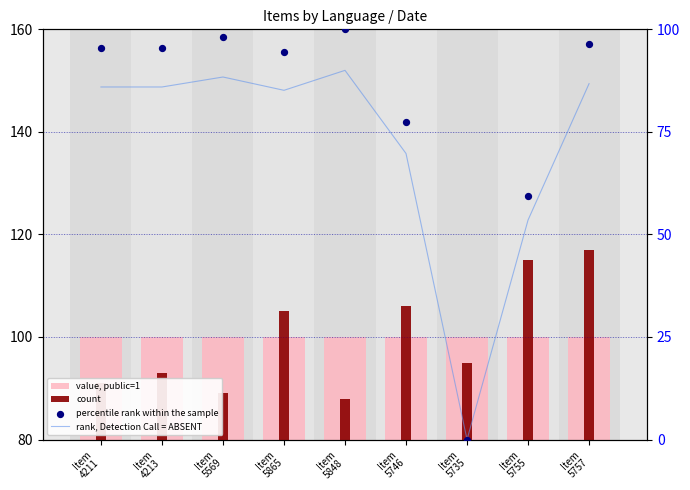

Which series contains the lowest Y value?

rank, Detection Call = ABSENT